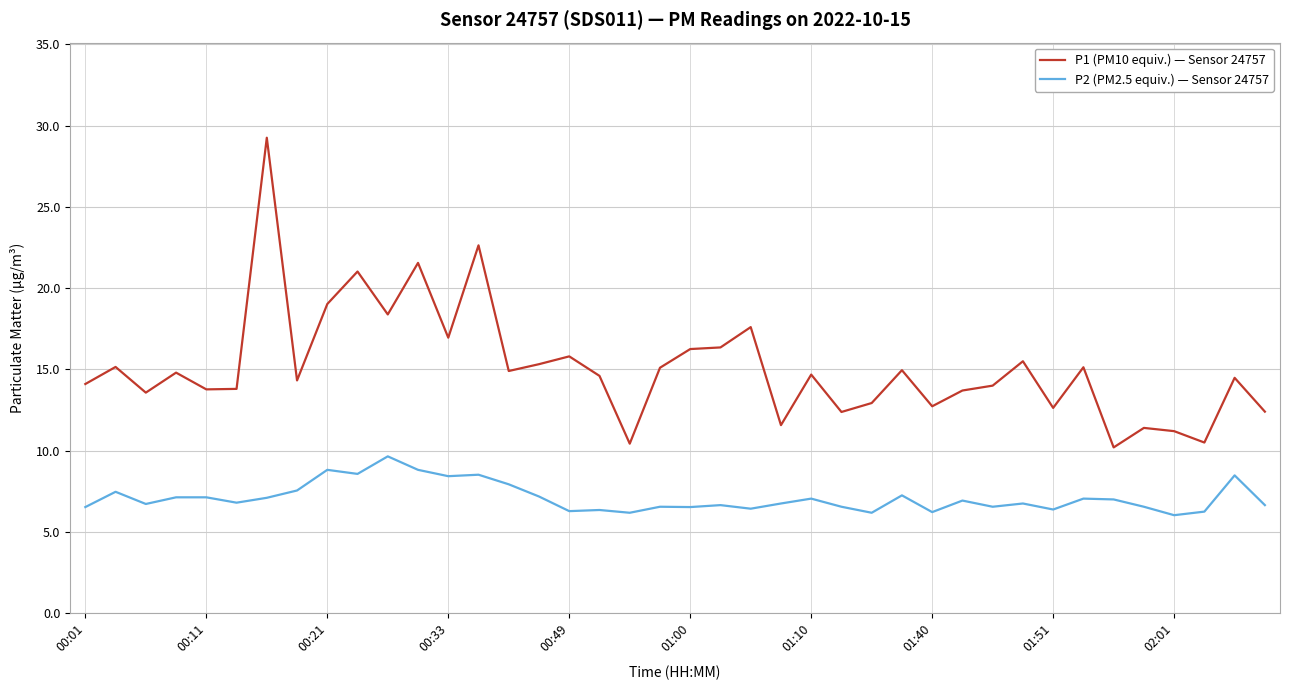

True or false: P1 (PM10 equiv.) — Sensor 24757 and P2 (PM2.5 equiv.) — Sensor 24757 intersect in this chart.

False